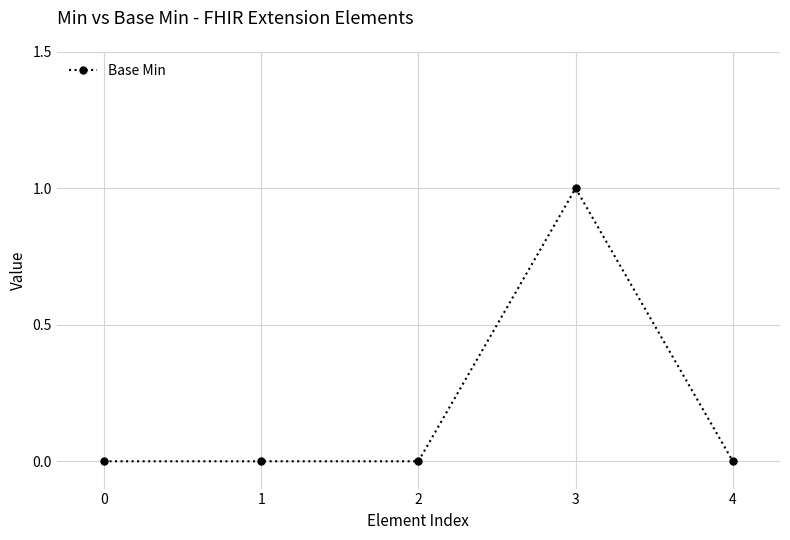

True or false: the data shows -1 at 4.

False